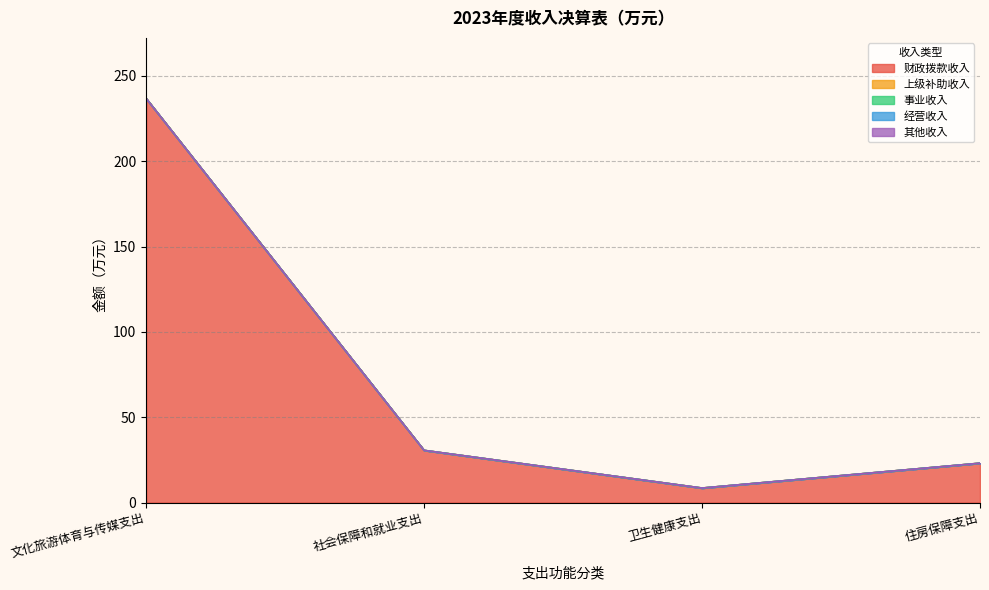

True or false: 其他收入 and 上级补助收入 cross at least once.

False